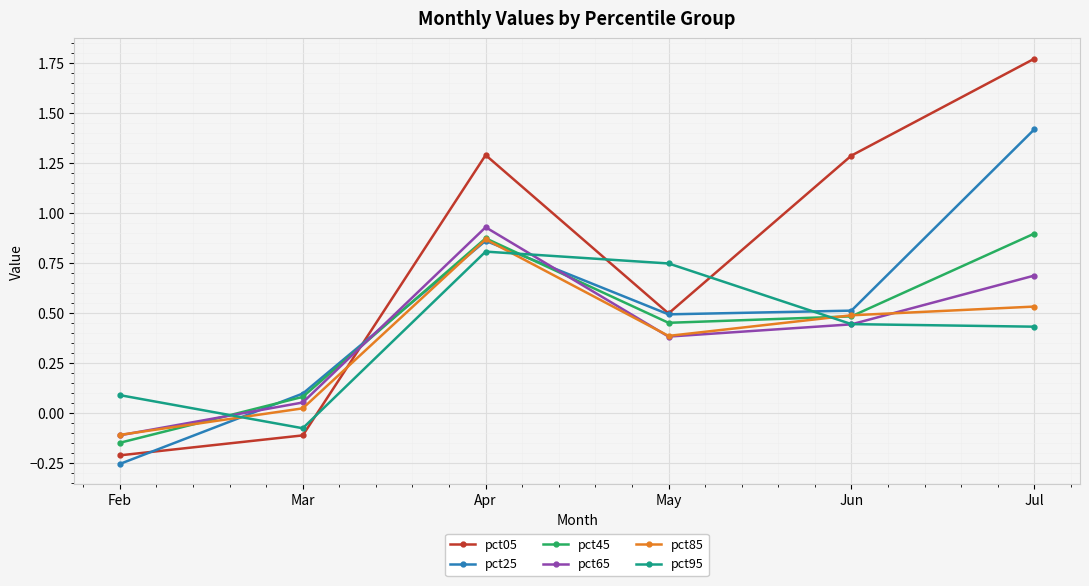

How many lines are shown in the chart?

6